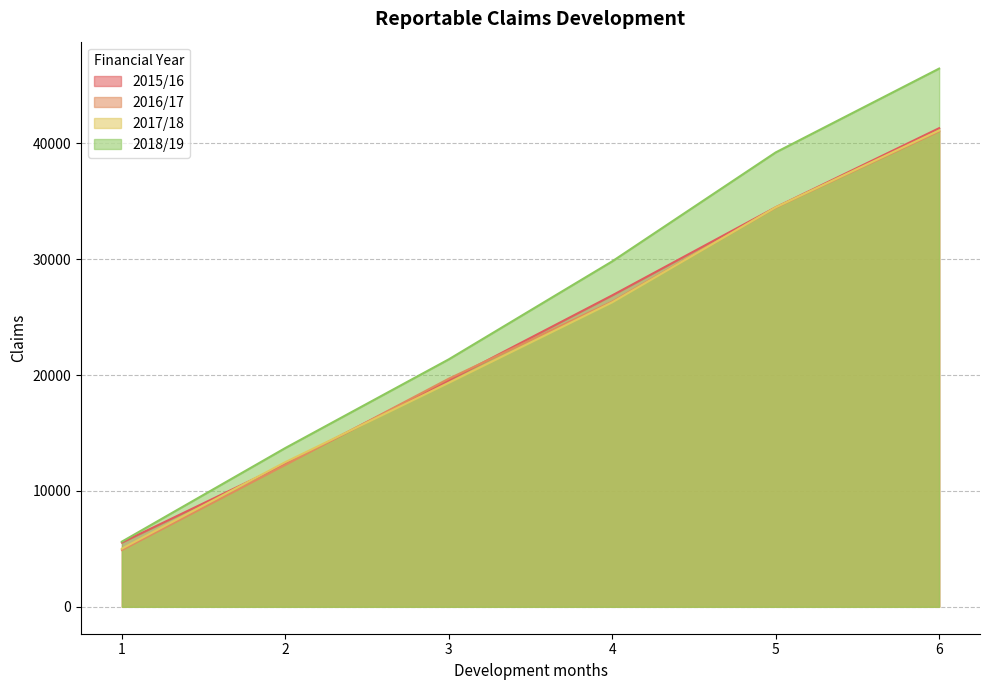

Does the chart display data point markers on the line(s)?

No